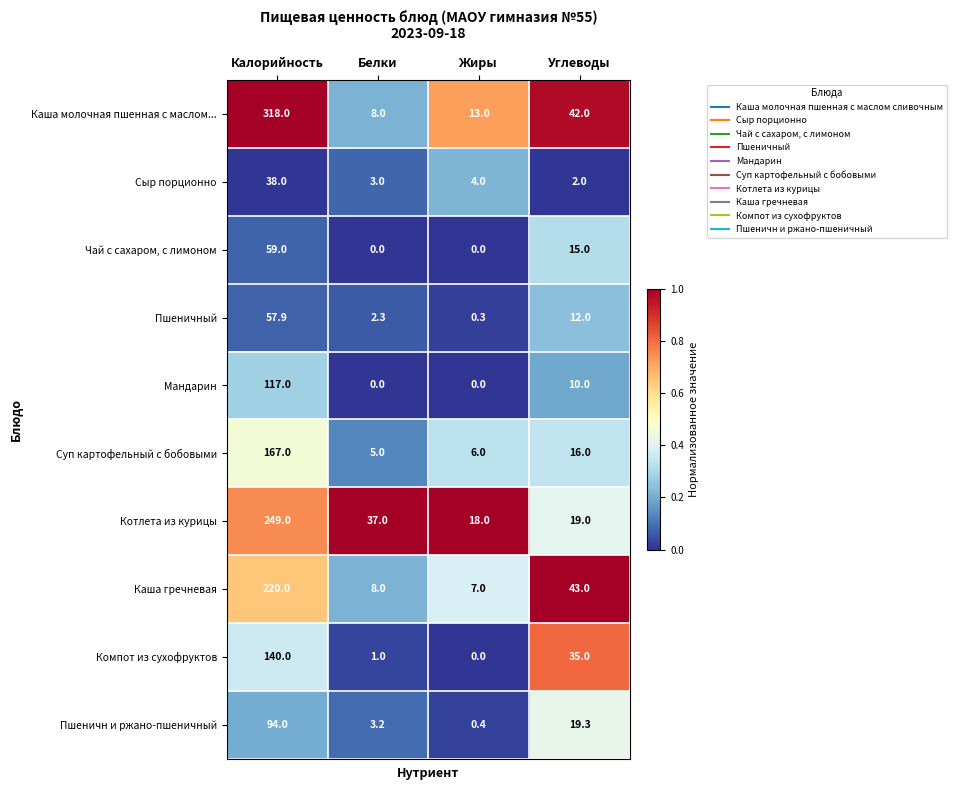

How many categories are shown in the chart?

4